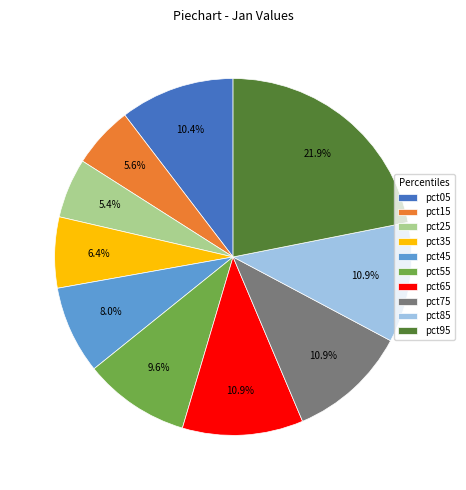

Which has a higher value, pct15 or pct85?

pct85